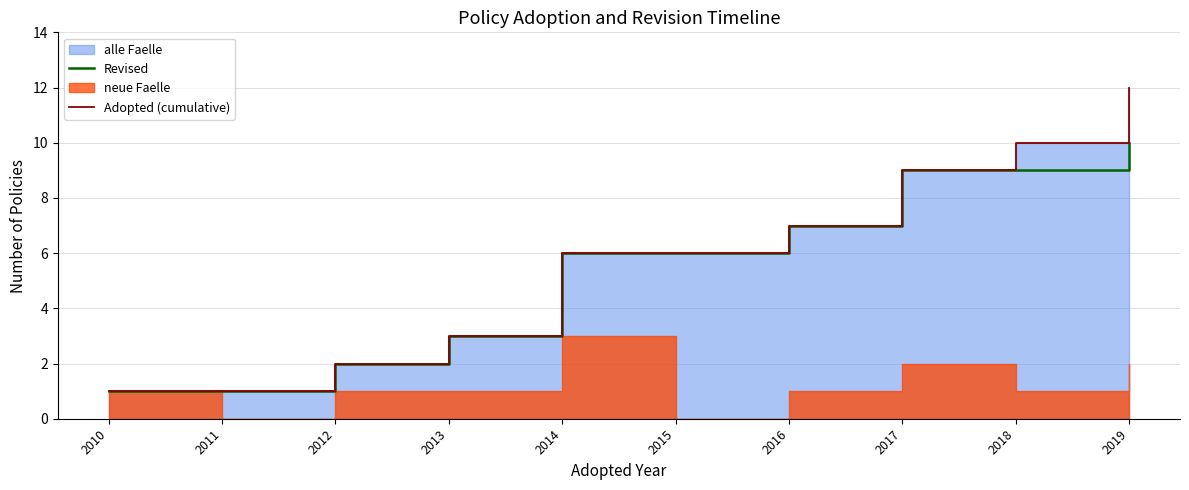

True or false: Adopted (cumulative) has more than 1 points higher than both neighbors.

False